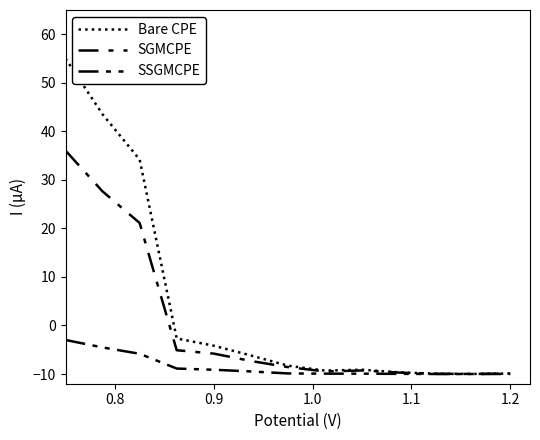

Does the chart display data point markers on the line(s)?

No